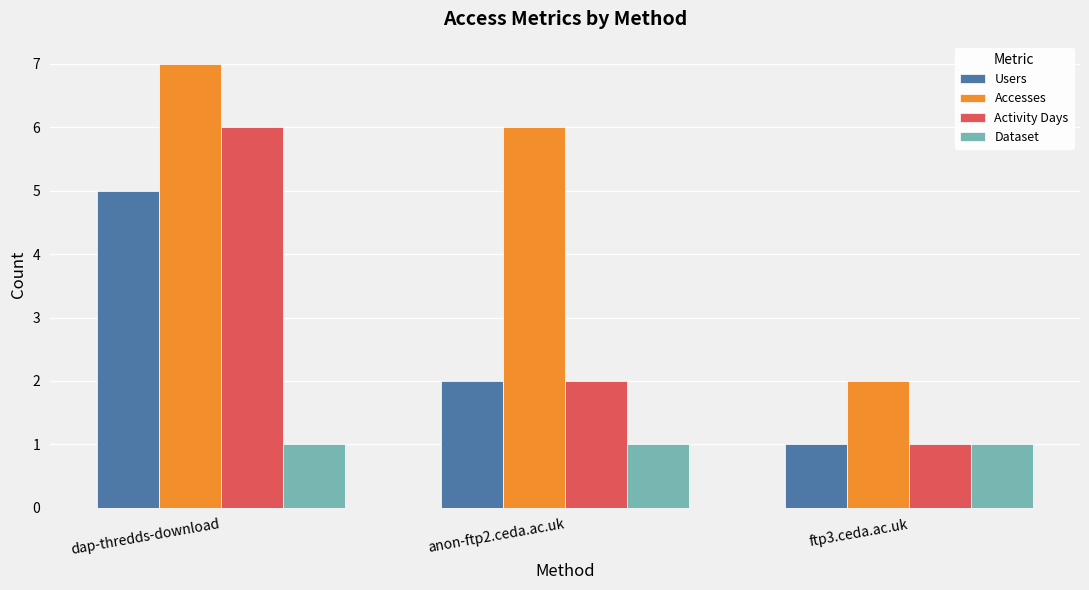

Reading right to left, list all the values displayed in this chart.

Users: 1	2	5
Accesses: 2	6	7
Activity Days: 1	2	6
Dataset: 1	1	1